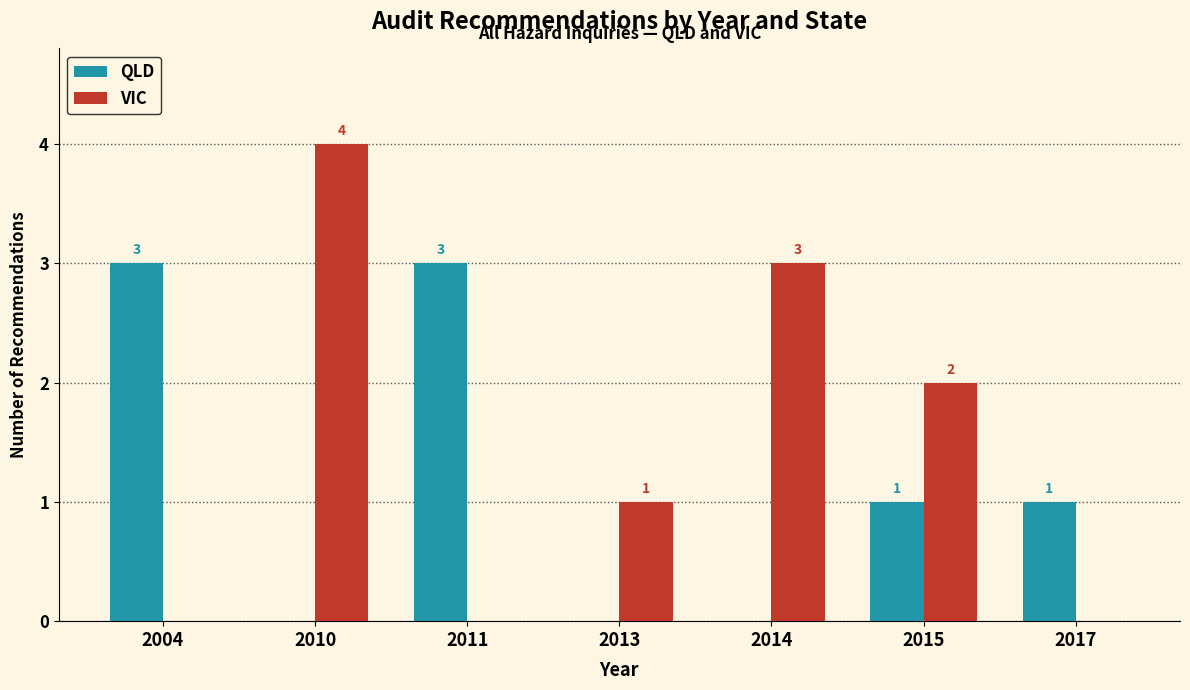

Reading left to right, transcribe all the data shown in this chart.

QLD: 2004=3	2010=0	2011=3	2013=0	2014=0	2015=1	2017=1
VIC: 2004=0	2010=4	2011=0	2013=1	2014=3	2015=2	2017=0